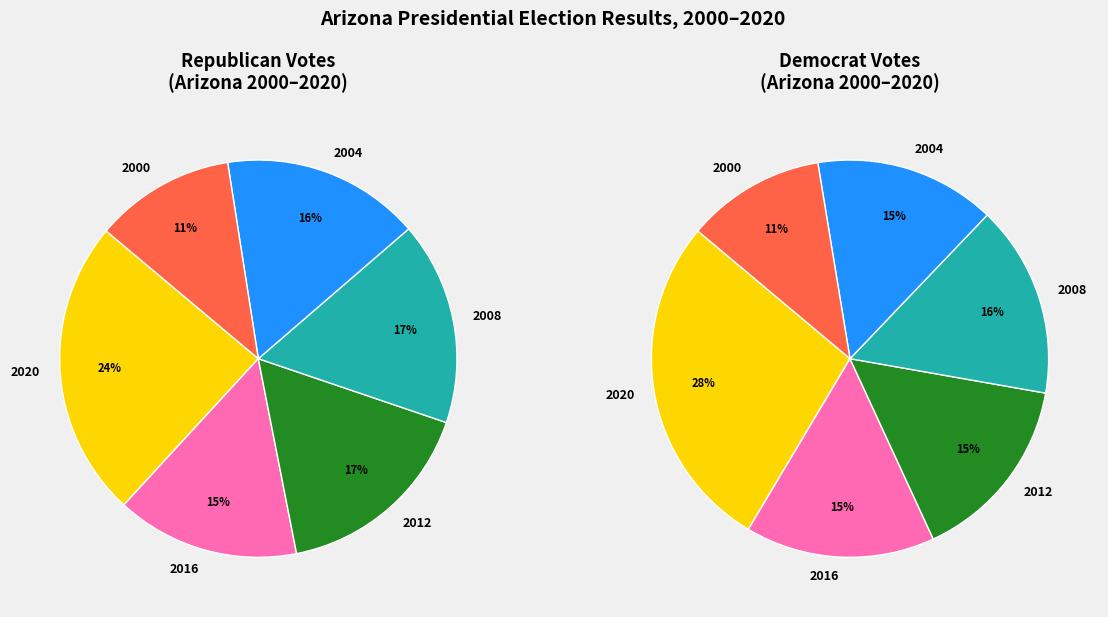

Is the sum of 2016 and 2004 greater than half?

No